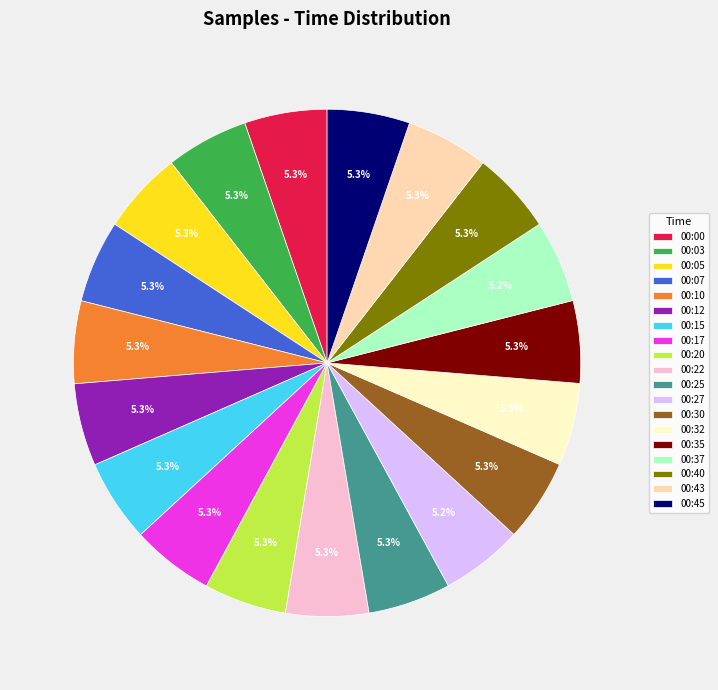

What is the ratio of the value at 00:12 to the value at 00:22?

1.0